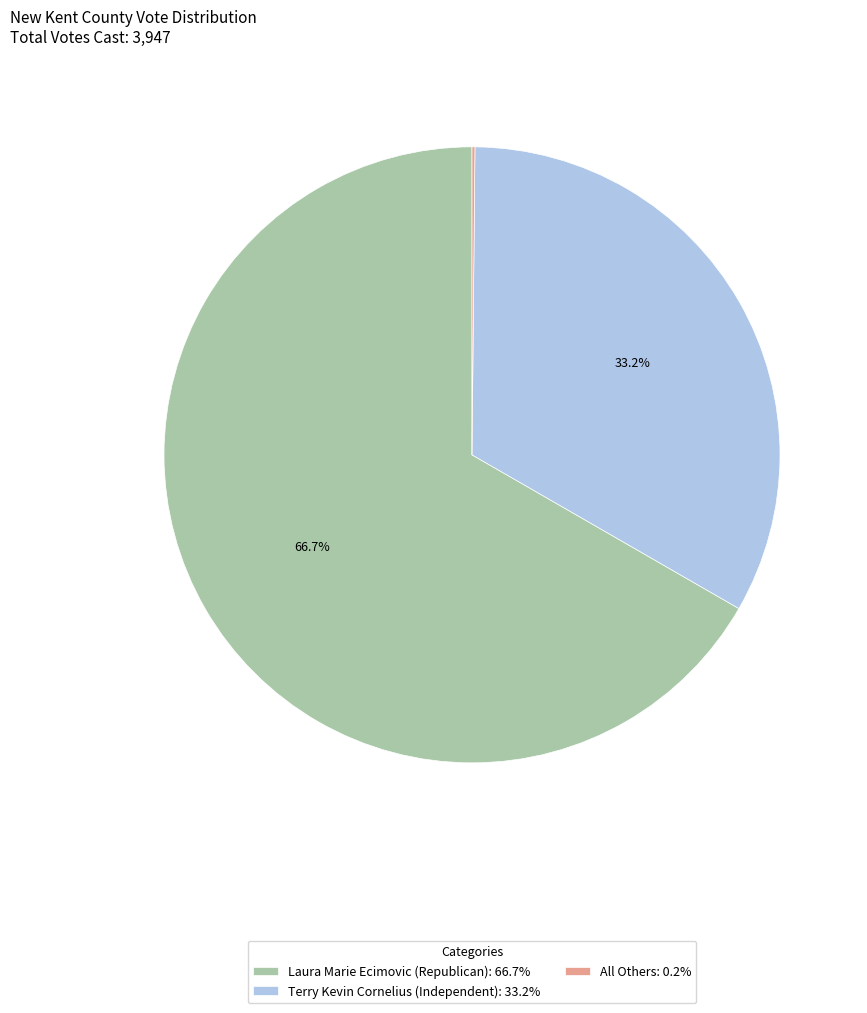

Does Laura Marie Ecimovic (Republican): 66.7% account for over 50% of the chart?

Yes